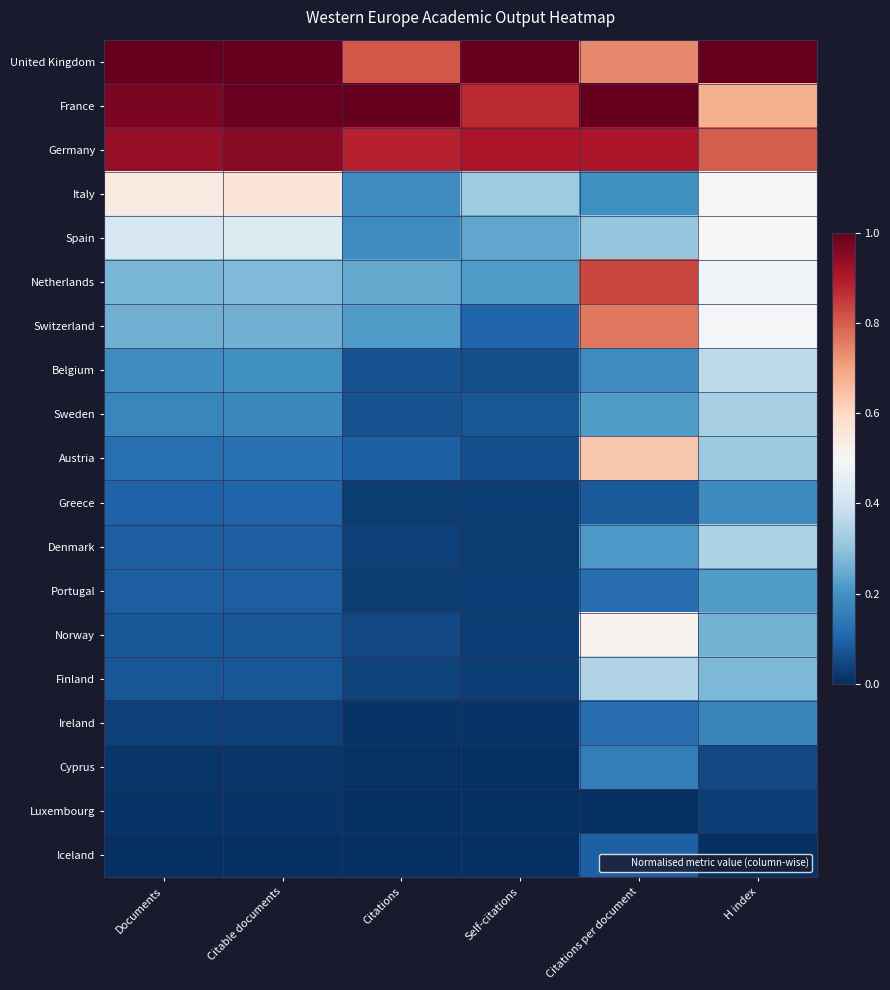

At which category is the sum across all series the highest?

Citations per document